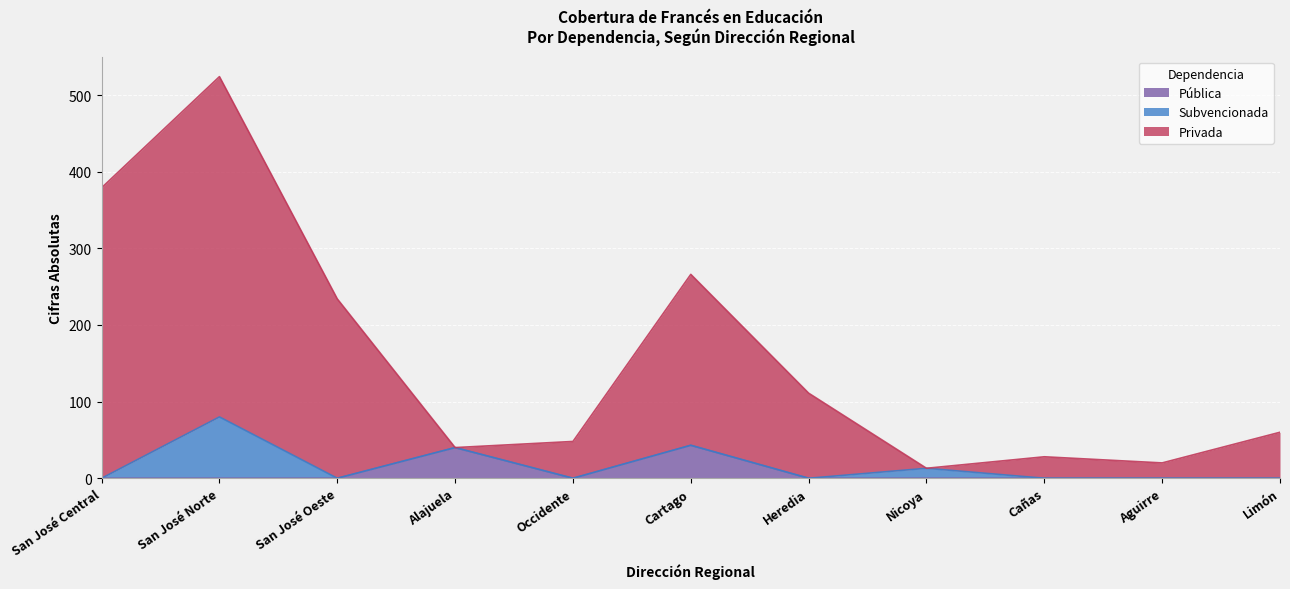

What is the highest value of the Privada series?

524